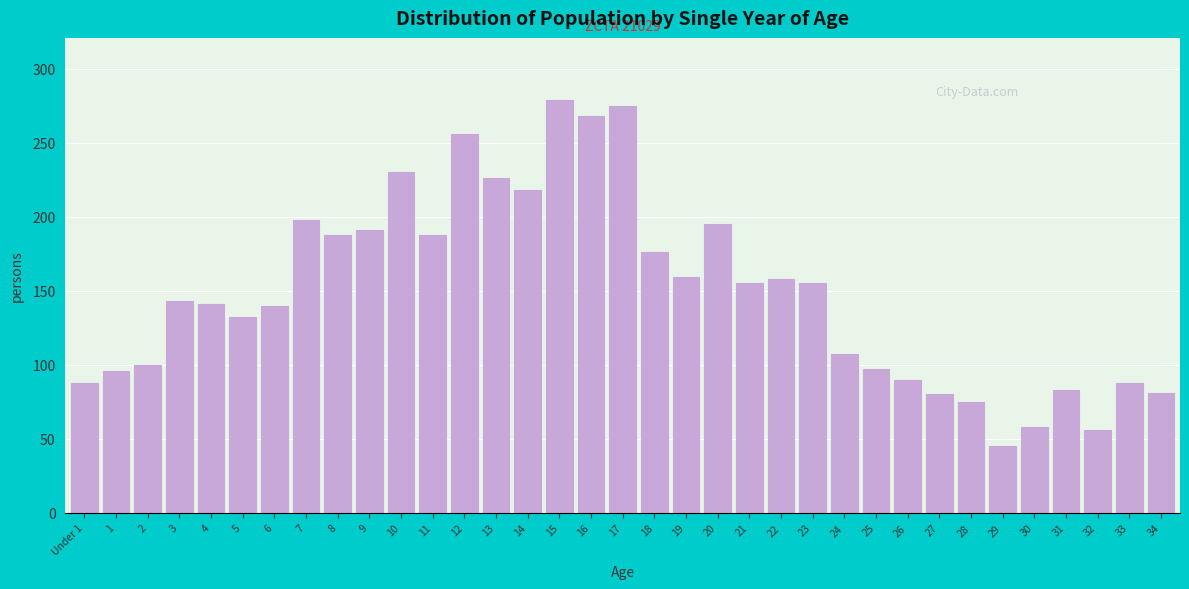

What is the greatest value displayed?

279